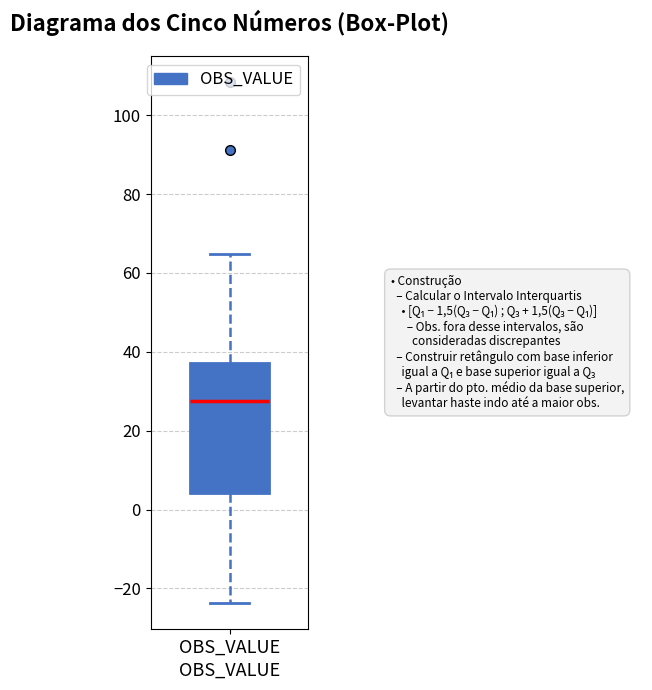

Read this box plot against the y-axis: the position of the median line, the range covered by the box, and the ends of both whiskers. The values are not printed on the chart, so give them approximately, as read against the axis.

median 28, box 4 to 38, whiskers -24 to 64